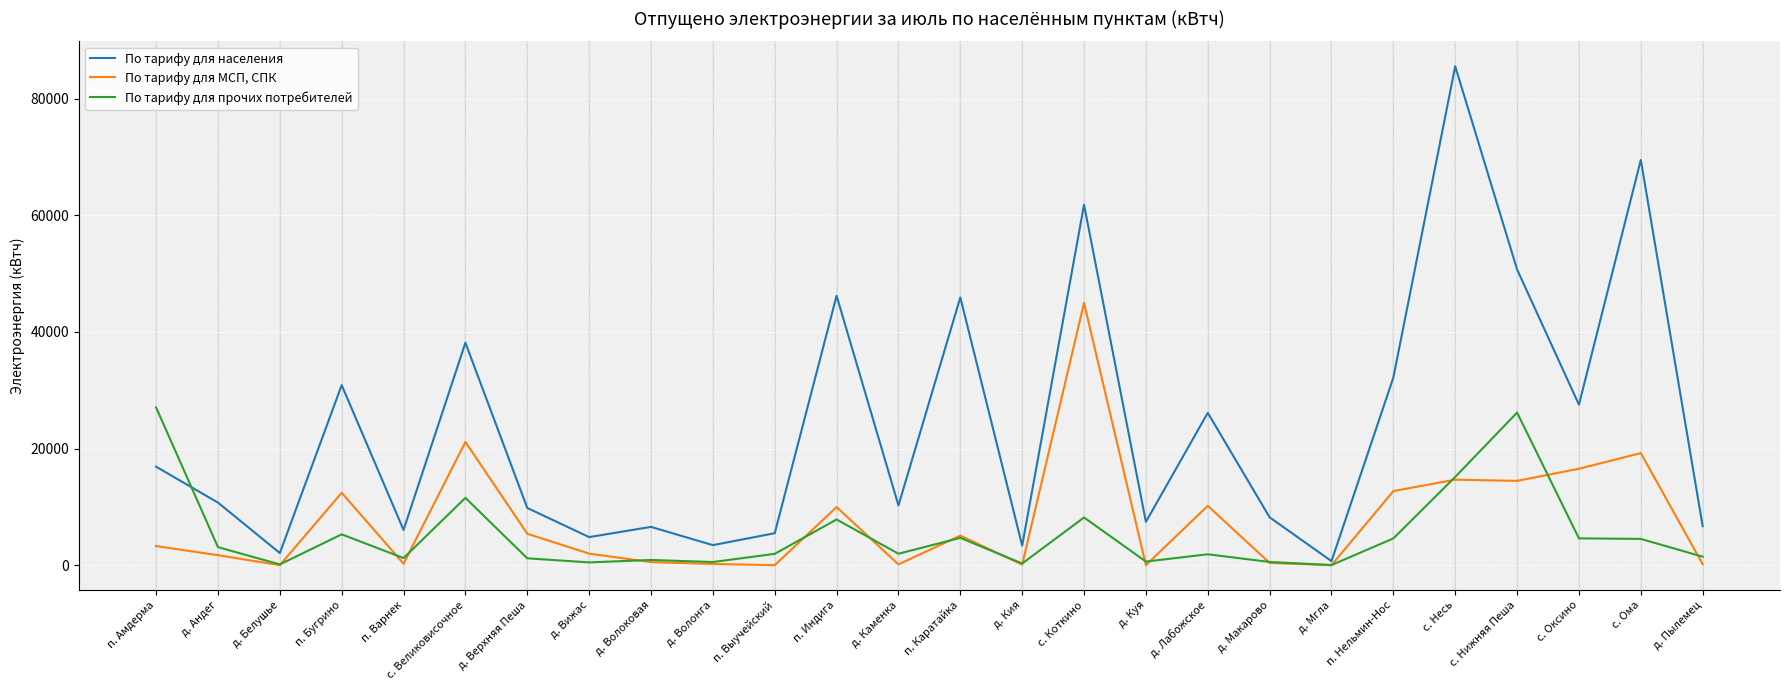

What is the highest value of the По тарифу для прочих потребителей series?

27037